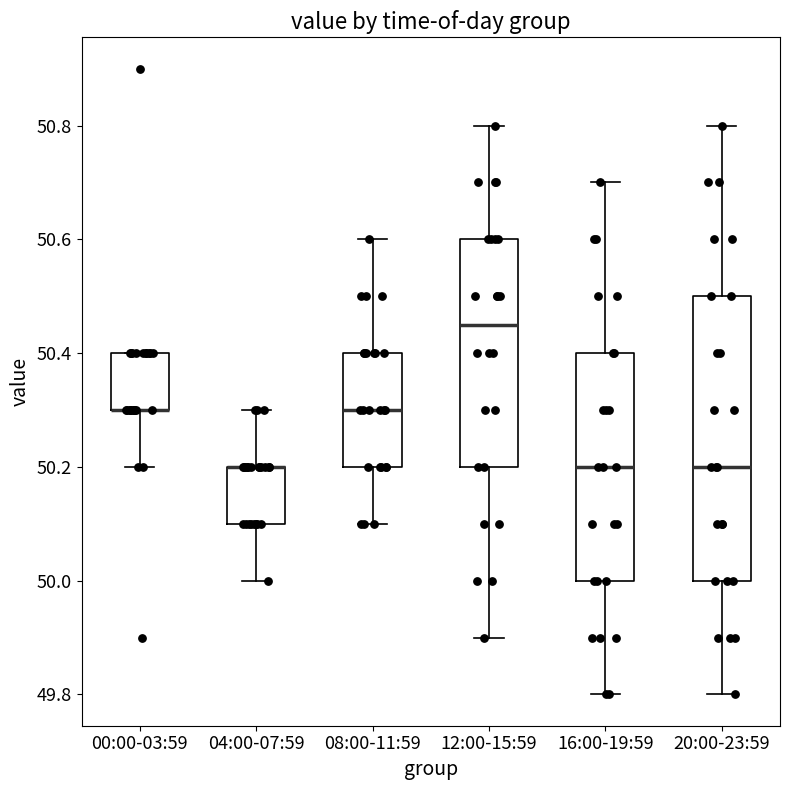

Which box is the tallest, from its lower edge to its upper edge?

20:00-23:59